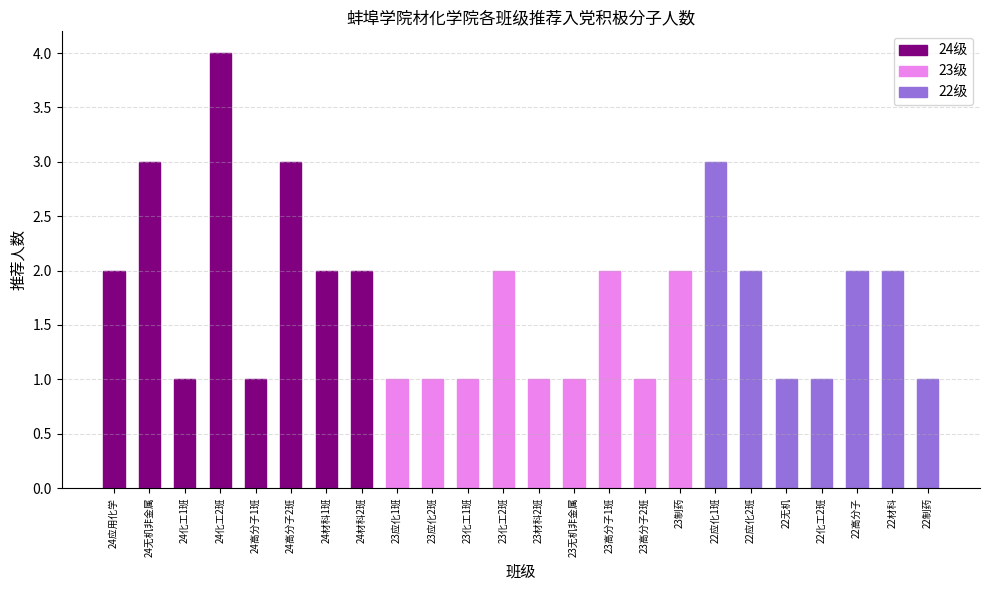

Reading left to right, extract all data points from this chart.

2	3	1	4	1	3	2	2	1	1	1	2	1	1	2	1	2	3	2	1	1	2	2	1